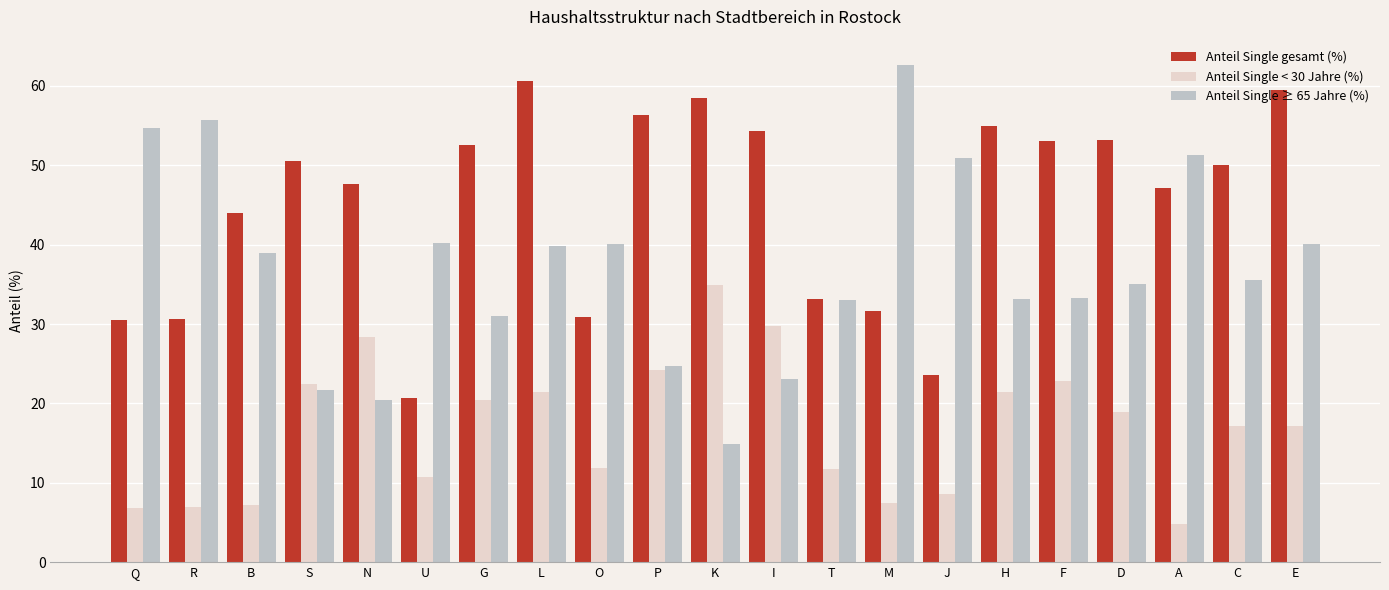

Where is Anteil Single < 30 Jahre (%) nearest to the value 19?

D